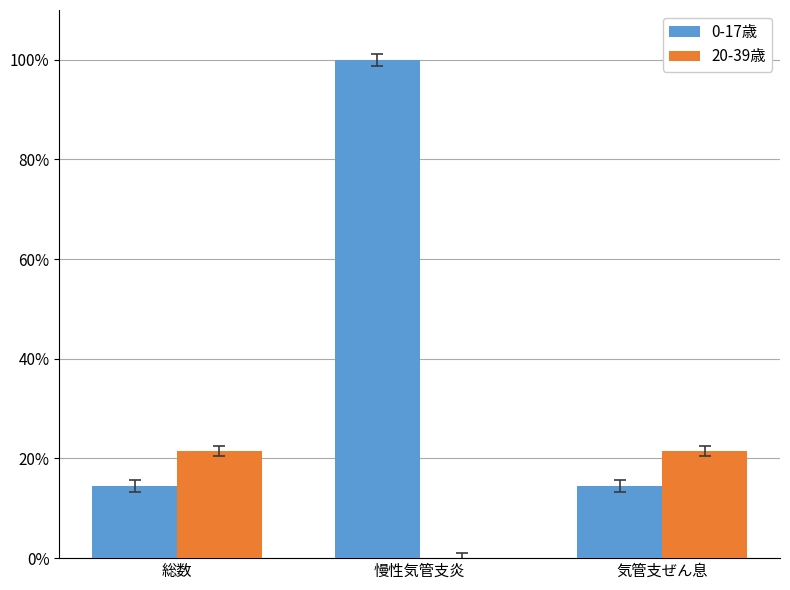

What is the maximum value for 0-17歳?

100.0